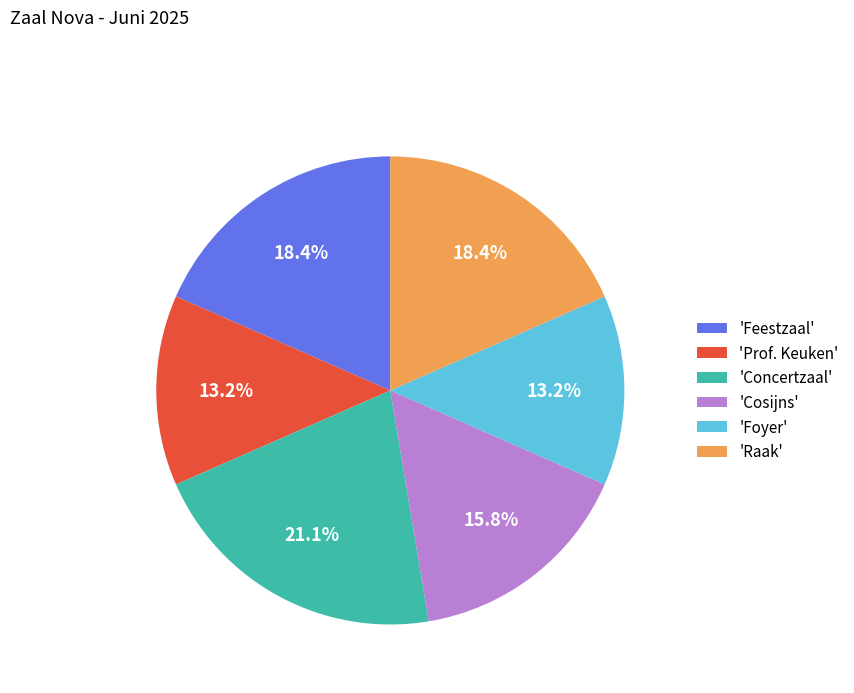

Which has a higher value, 'Feestzaal' or 'Concertzaal'?

'Concertzaal'